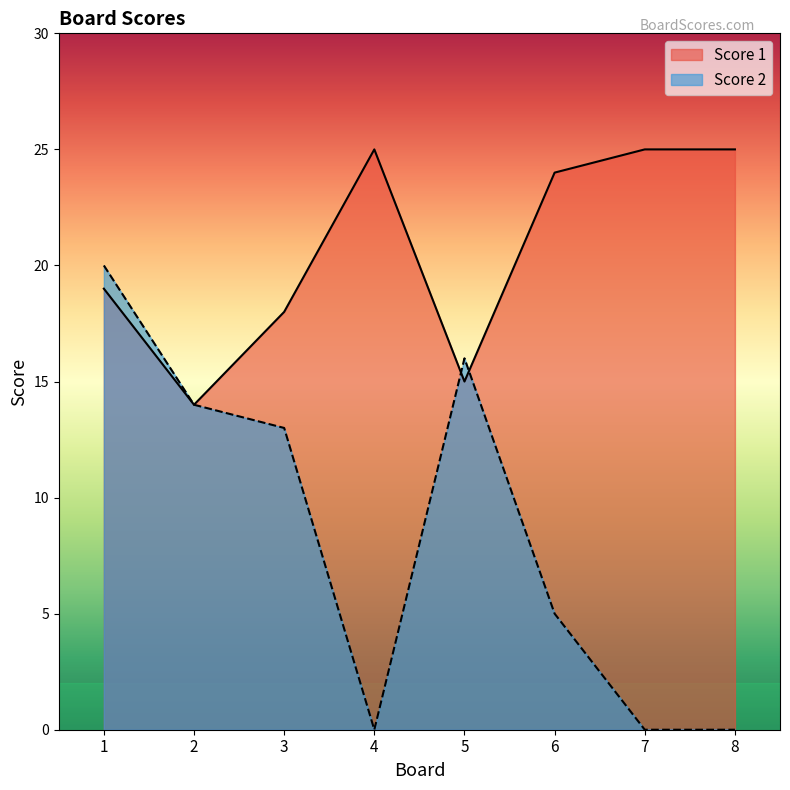

Rank the categories by Score 1 value from lowest to highest.

2, 5, 3, 1, 6, 4, 7, 8